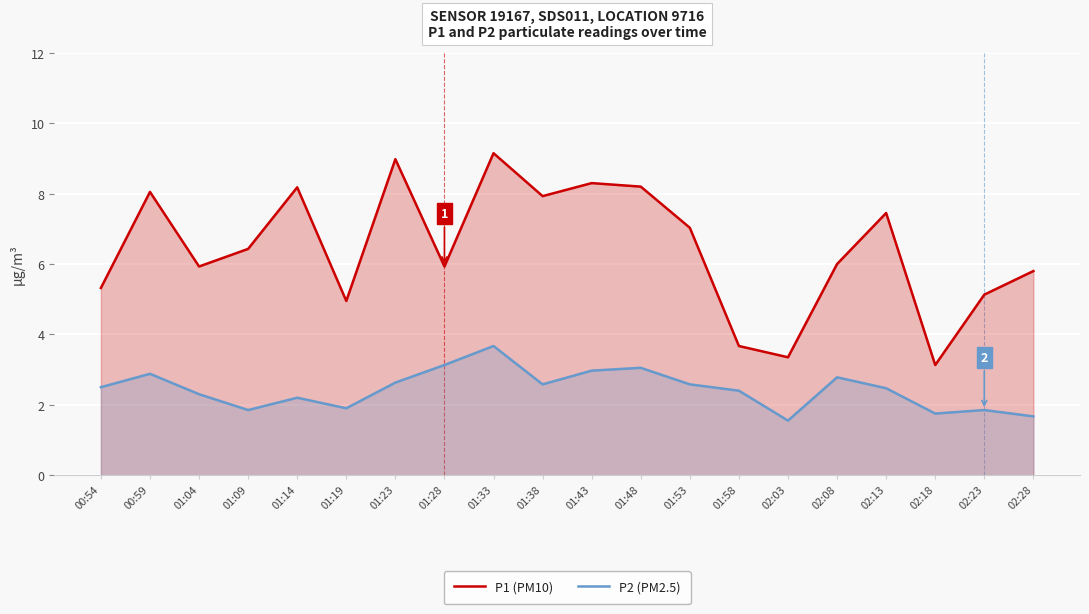

What is the difference between the P1 (PM10) values at 02:28 and 01:33?

3.4